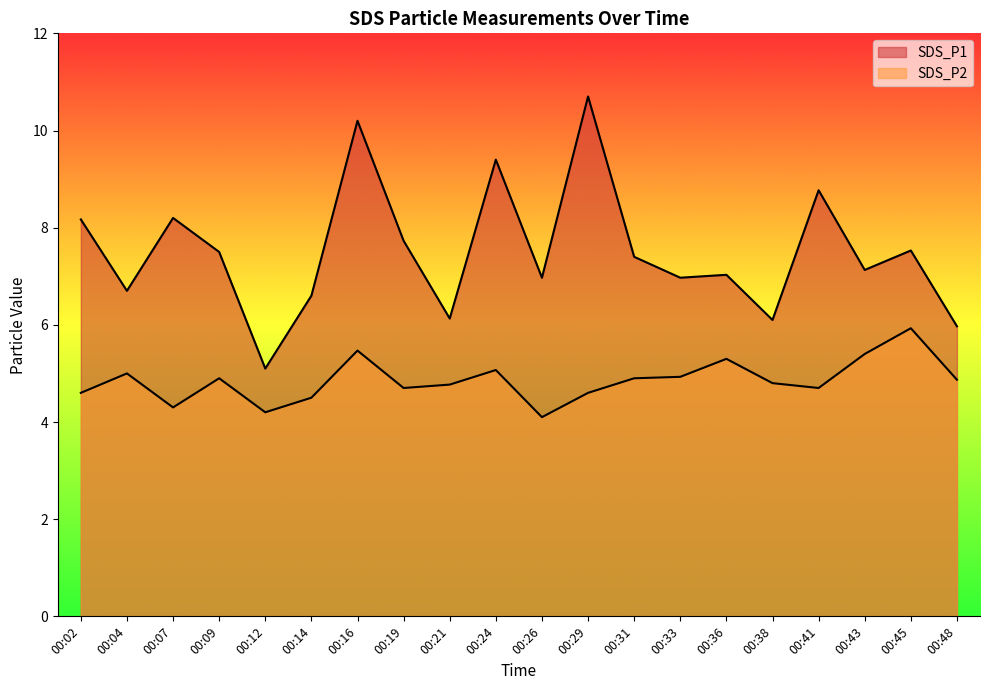

True or false: SDS_P1 has a value of 7.4 at 00:31.

True